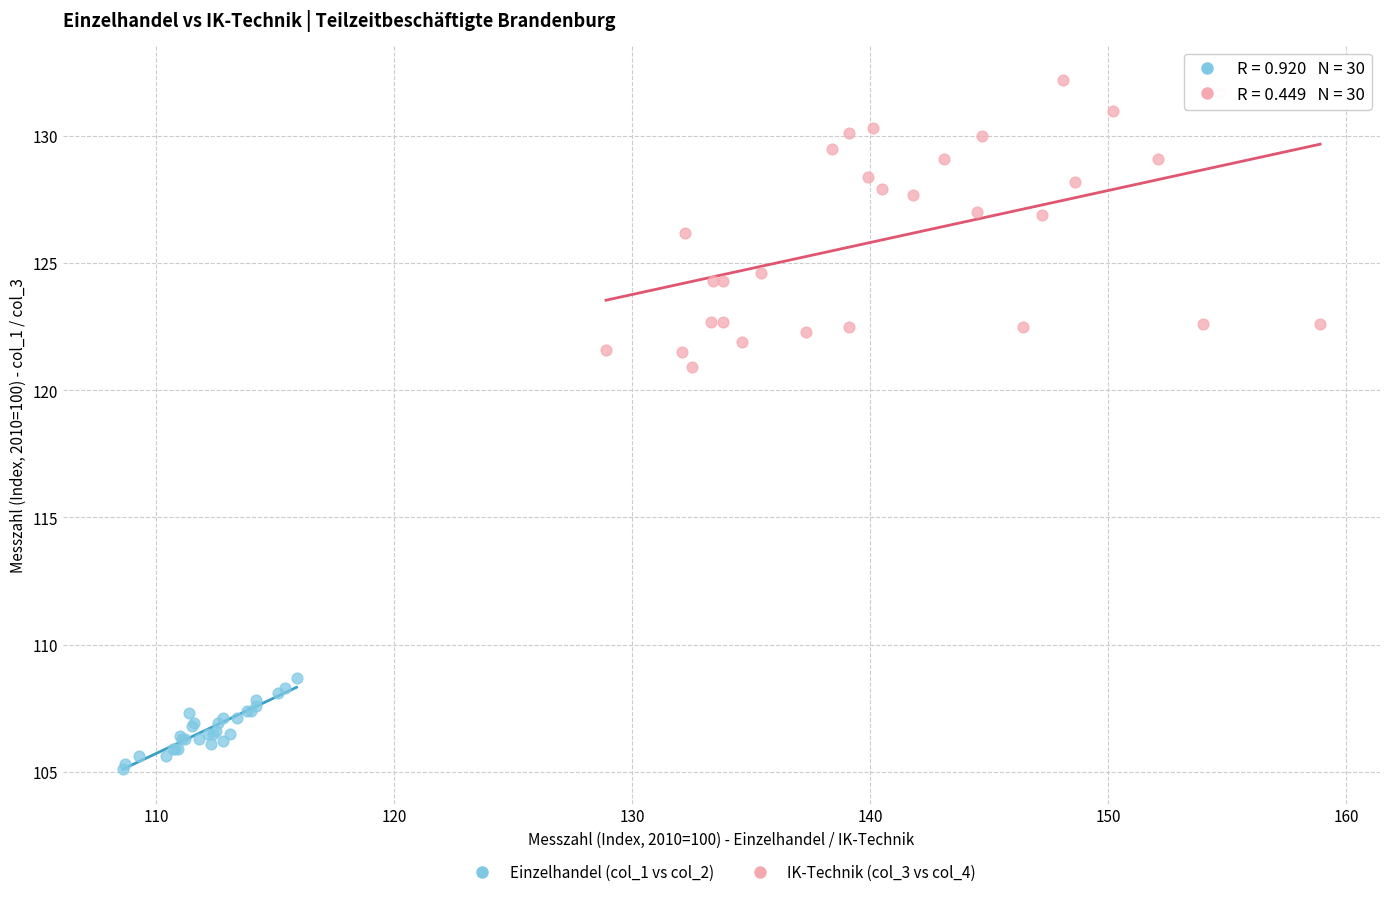

Which series has the largest Y range (max minus min)?

IK-Technik (col_3 vs col_4)